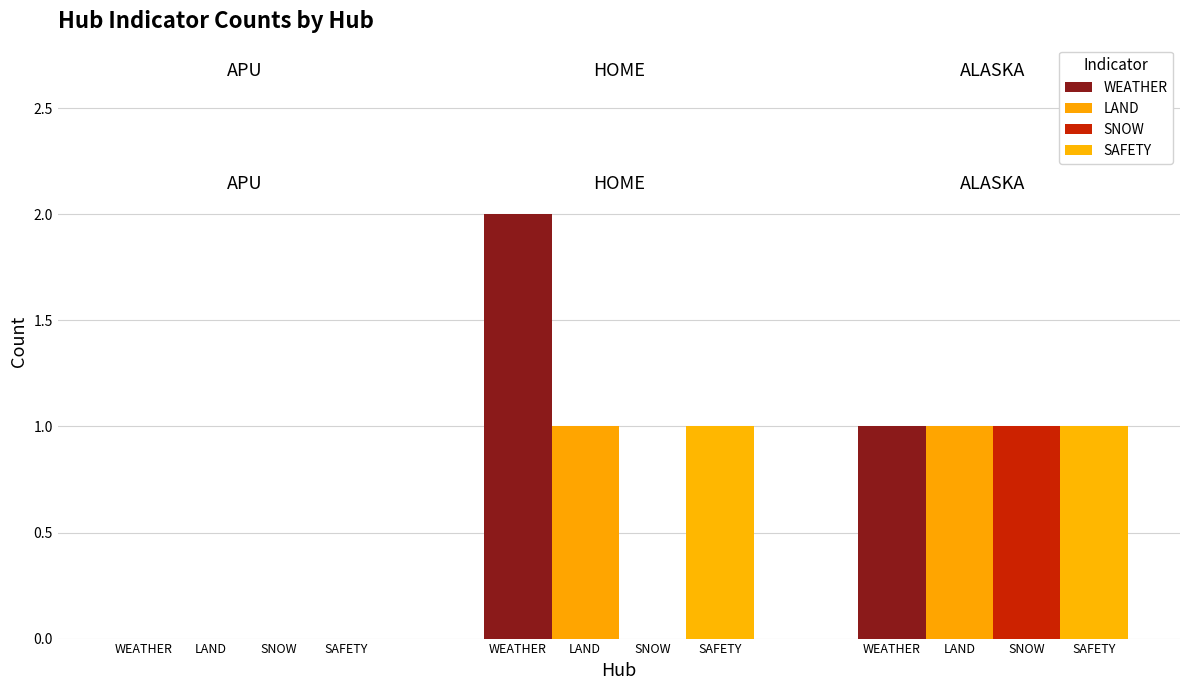

How many categories are shown in the chart?

3